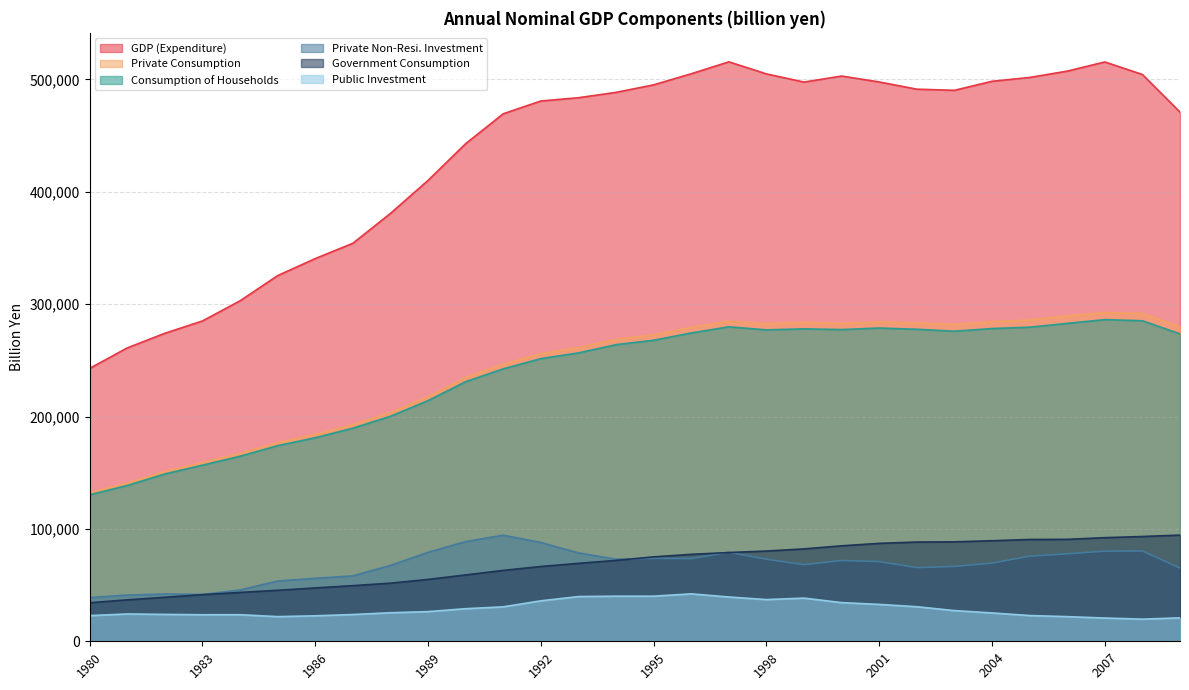

True or false: Consumption of Households has a value of 437362.8 at 1996.

False